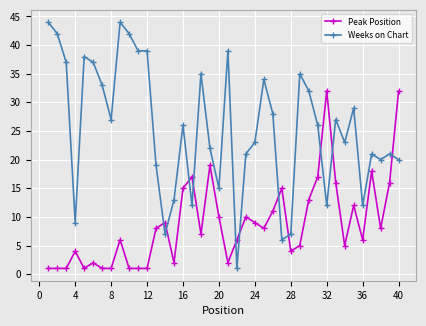

At how many categories does at least one series exceed 36?

10